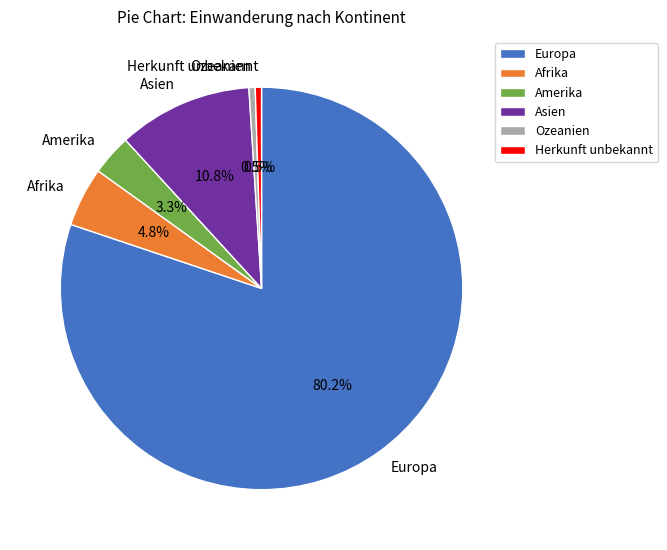

To the nearest percent, what is the difference between the largest and smallest slice percentages?

80%